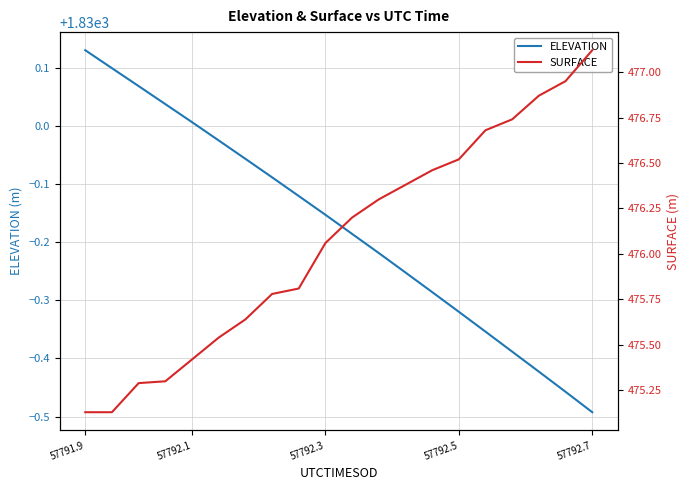

The ELEVATION series shows 2416.4 at 57792.3. True or false?

False